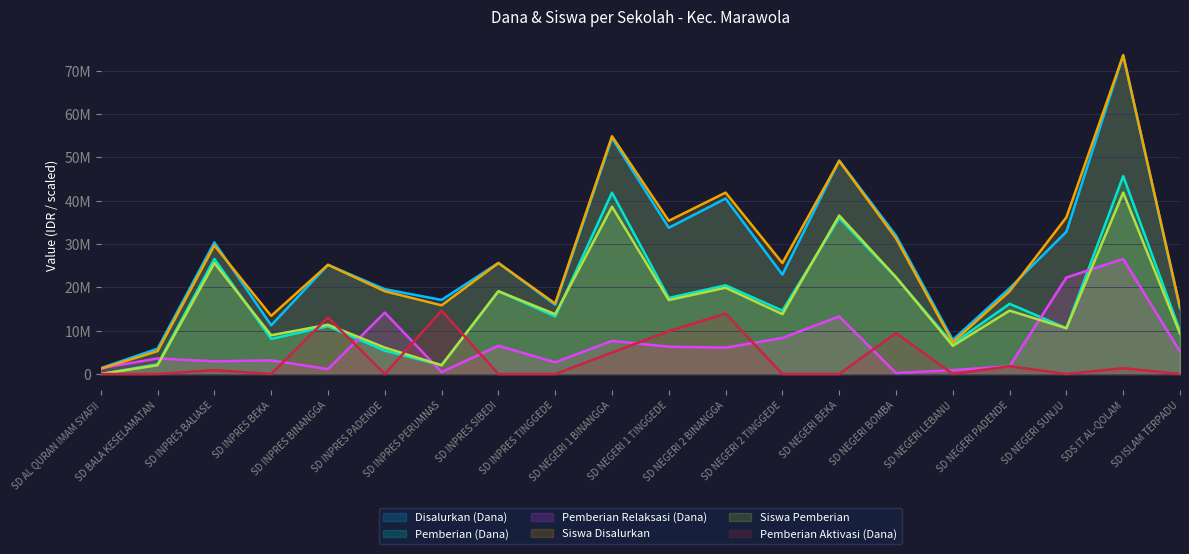

True or false: Siswa Pemberian and Disalurkan (Dana) cross at least once.

False